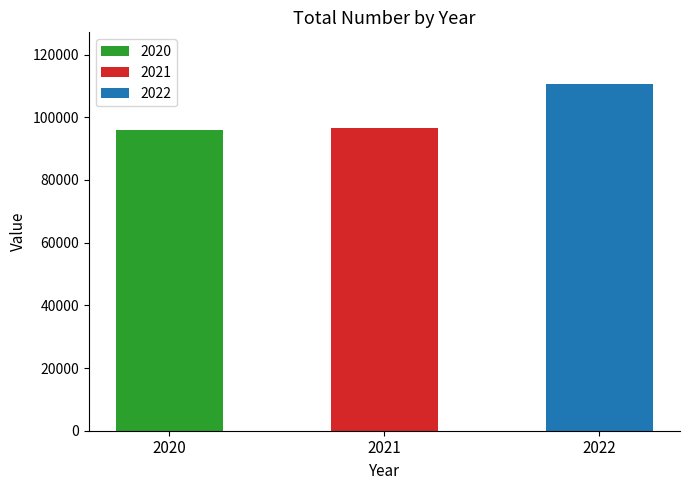

What is the minimum value shown in the chart?

96007